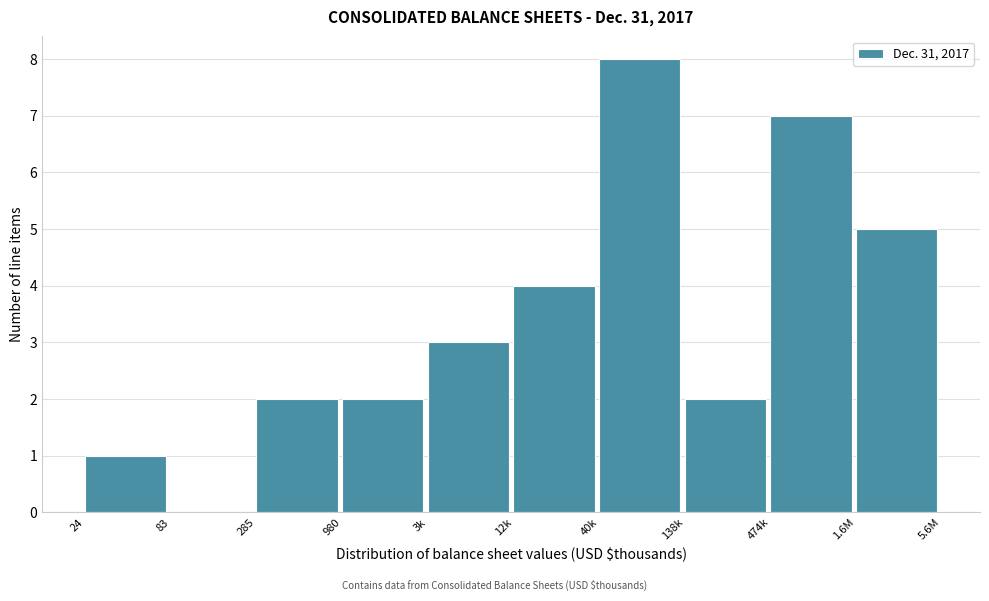

Reading left to right, what are all the values shown in this chart?

24=1	83=0	285=2	980=2	3k=3	12k=4	40k=8	138k=2	474k=7	1.6M=5